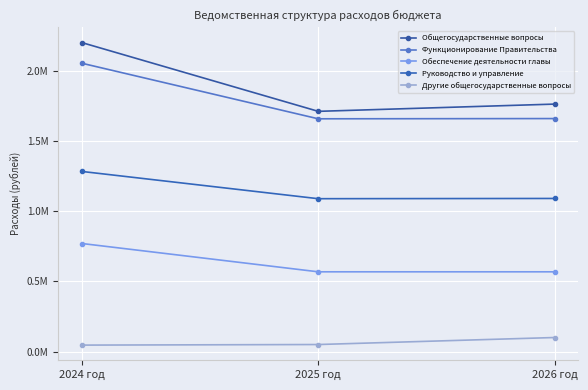

What is the total value across all series at 2024 год?

6353907